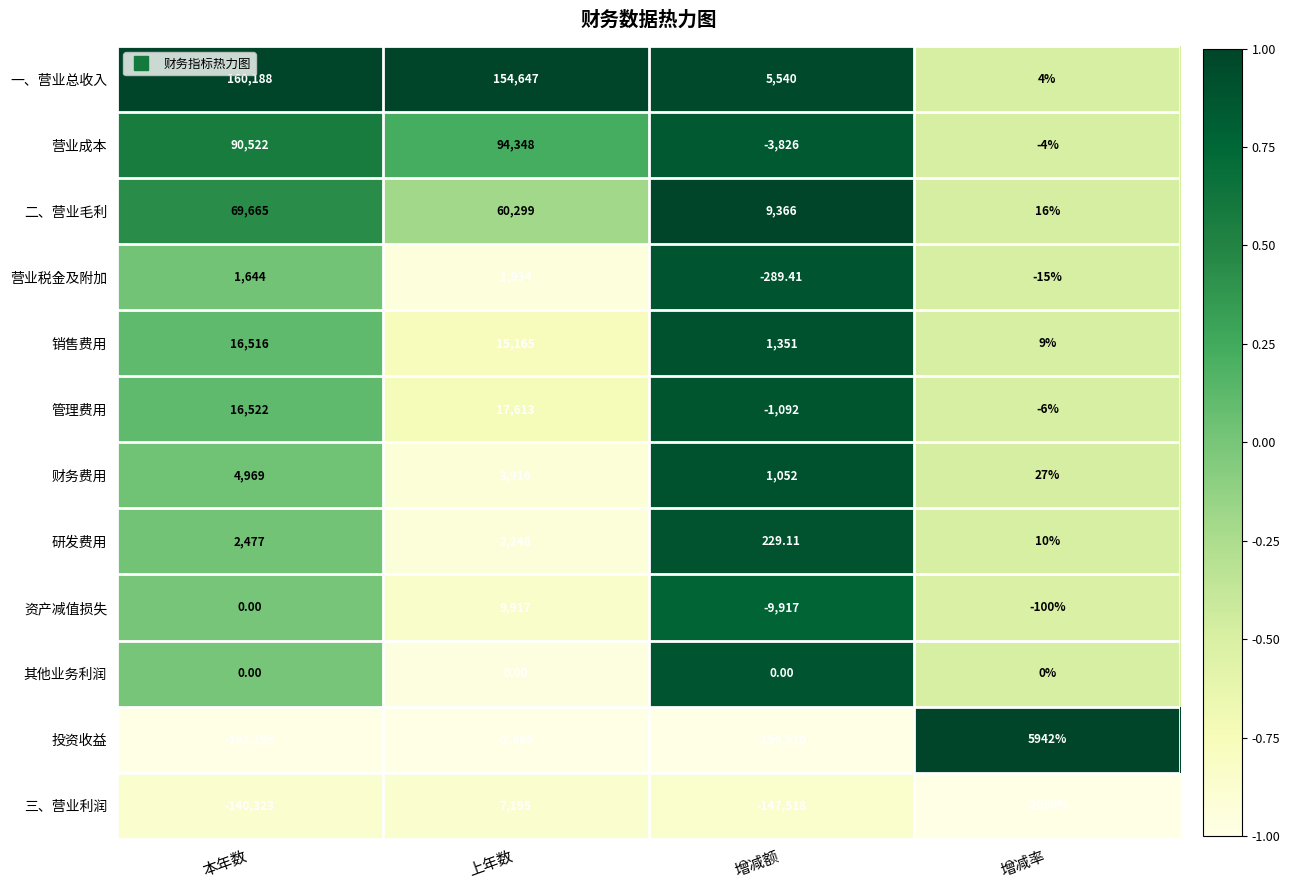

Which series has the largest range (max minus min)?

投资收益